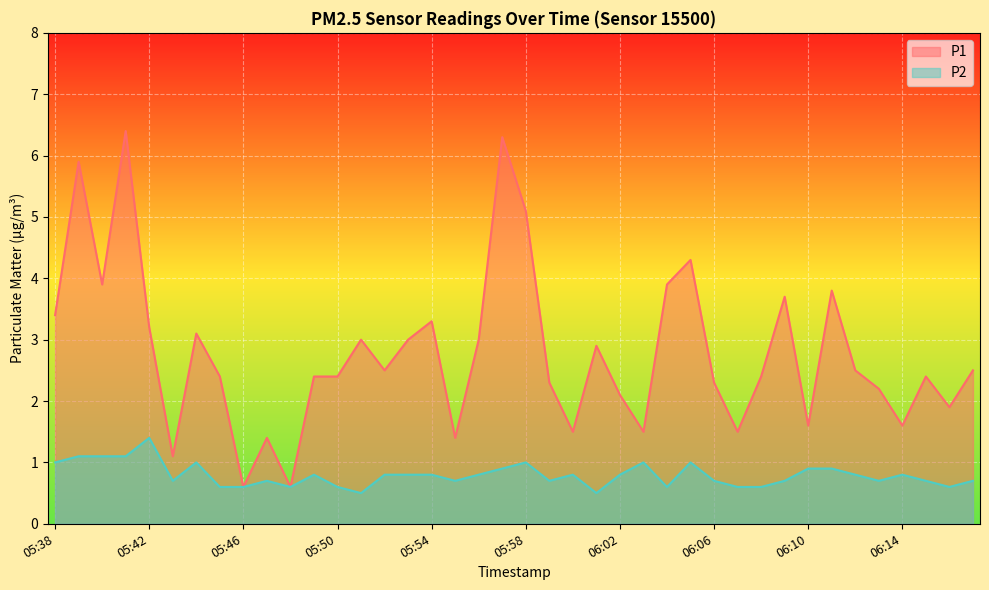

How many interior local valleys does the P1 series have?

12